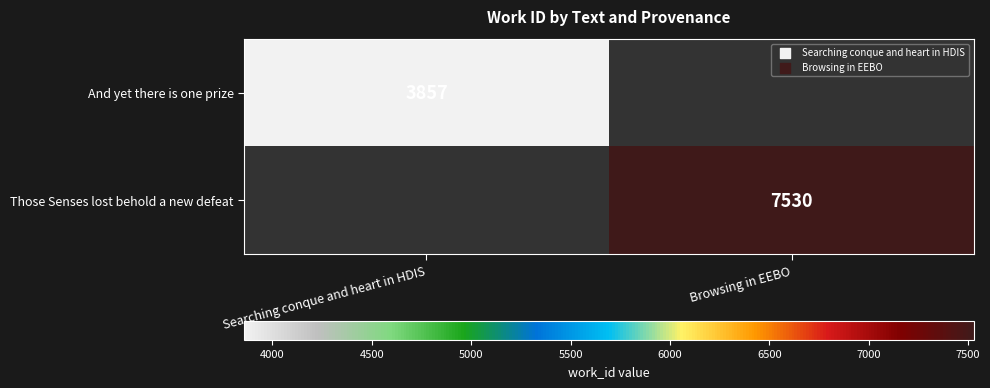

Is it true that Those Senses lost behold a new defeat equals 12234 at Browsing in EEBO?

False